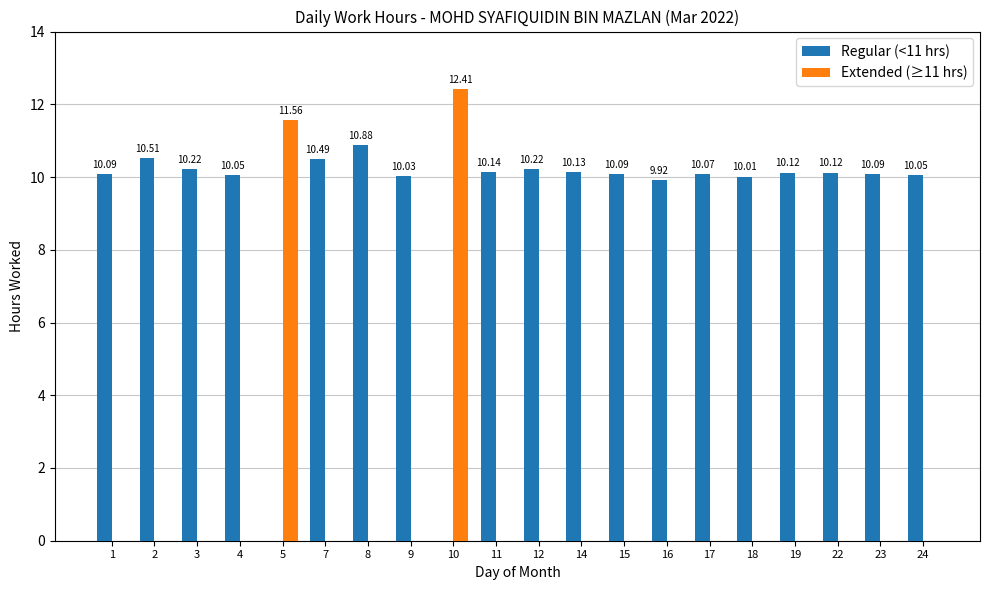

True or false: Extended (≥11 hrs) has a value of 0.0 at 3.

True